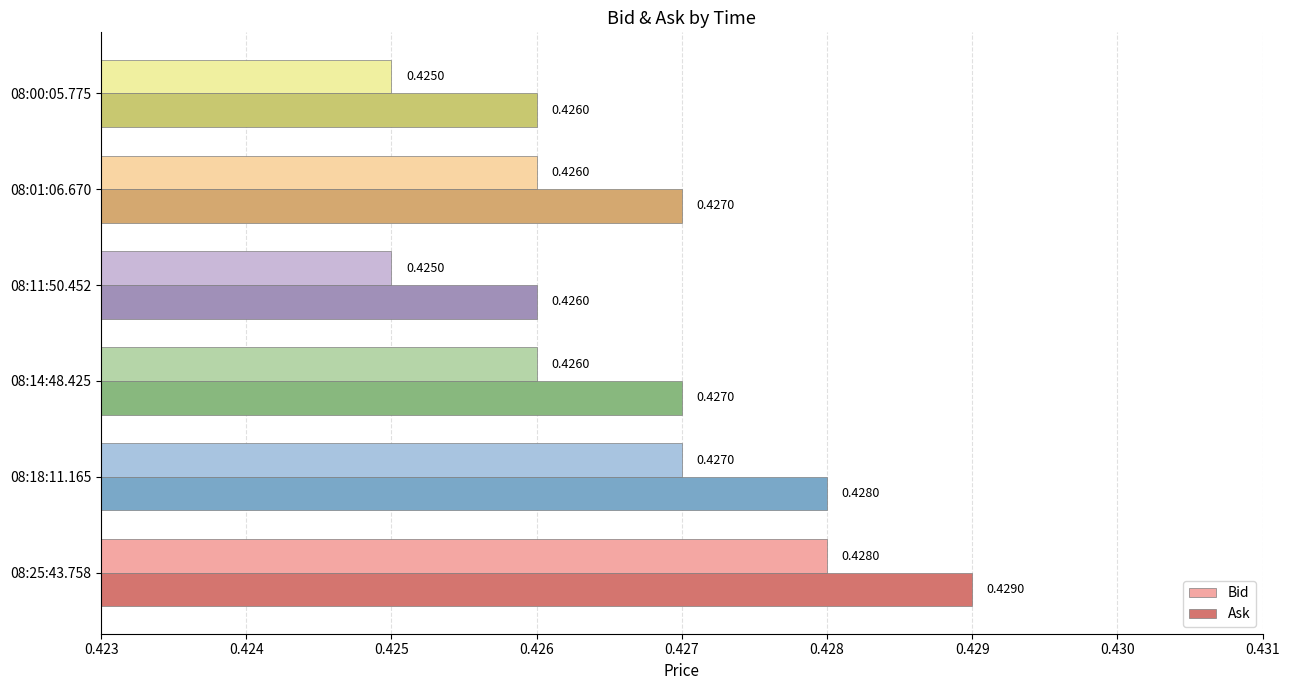

What is the sum of all Ask values?

2.6